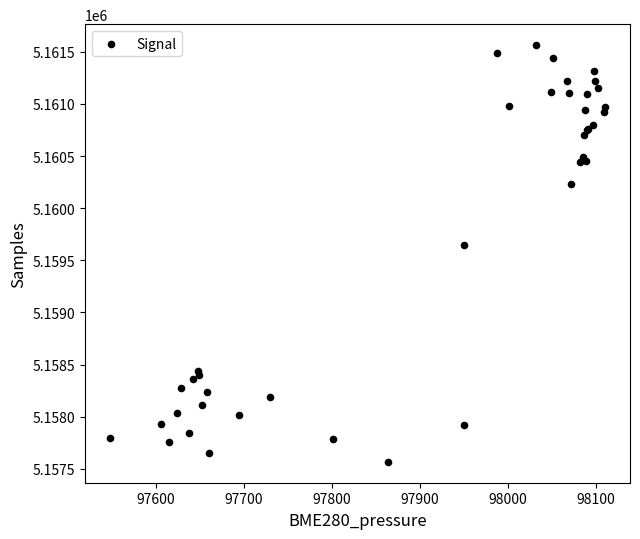

What Y value in the scatter plot is closest to 5159566?

5159645